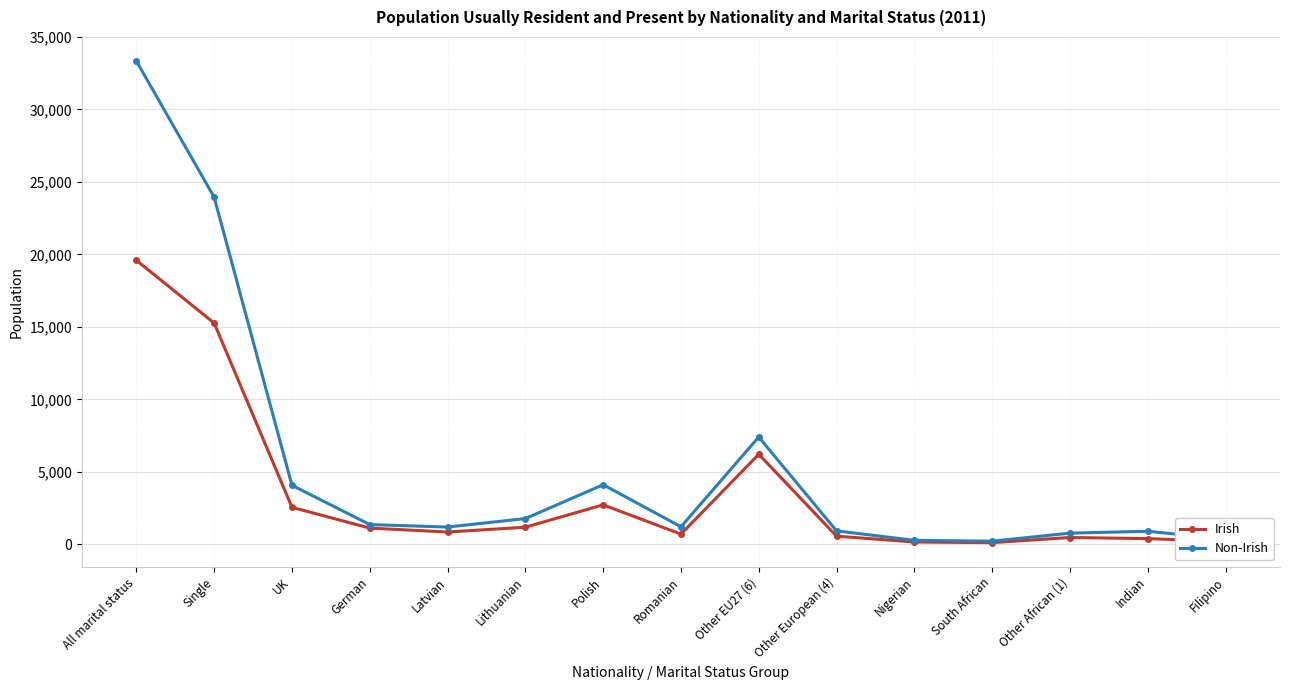

What are all the series names shown in the legend?

Irish, Non-Irish